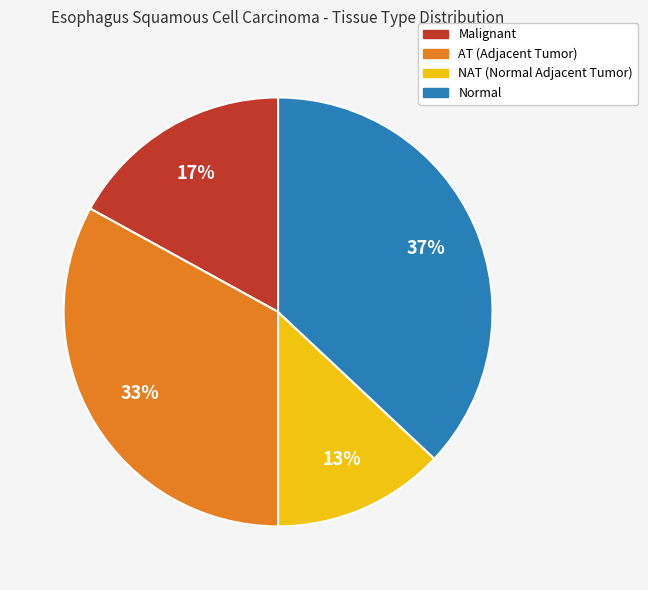

Count the number of slices in the pie.

4